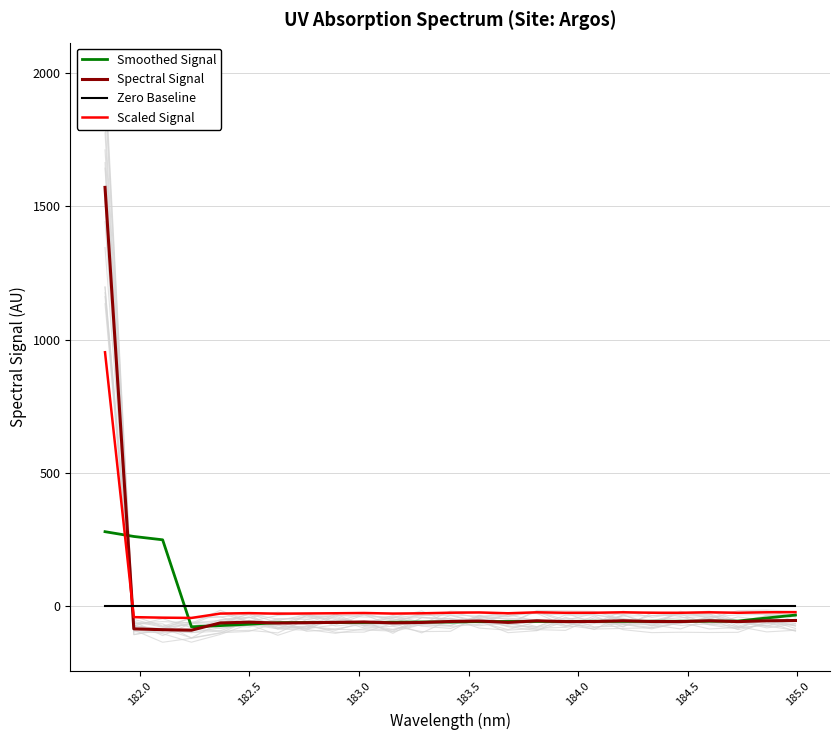

How many data points does each series have?

25